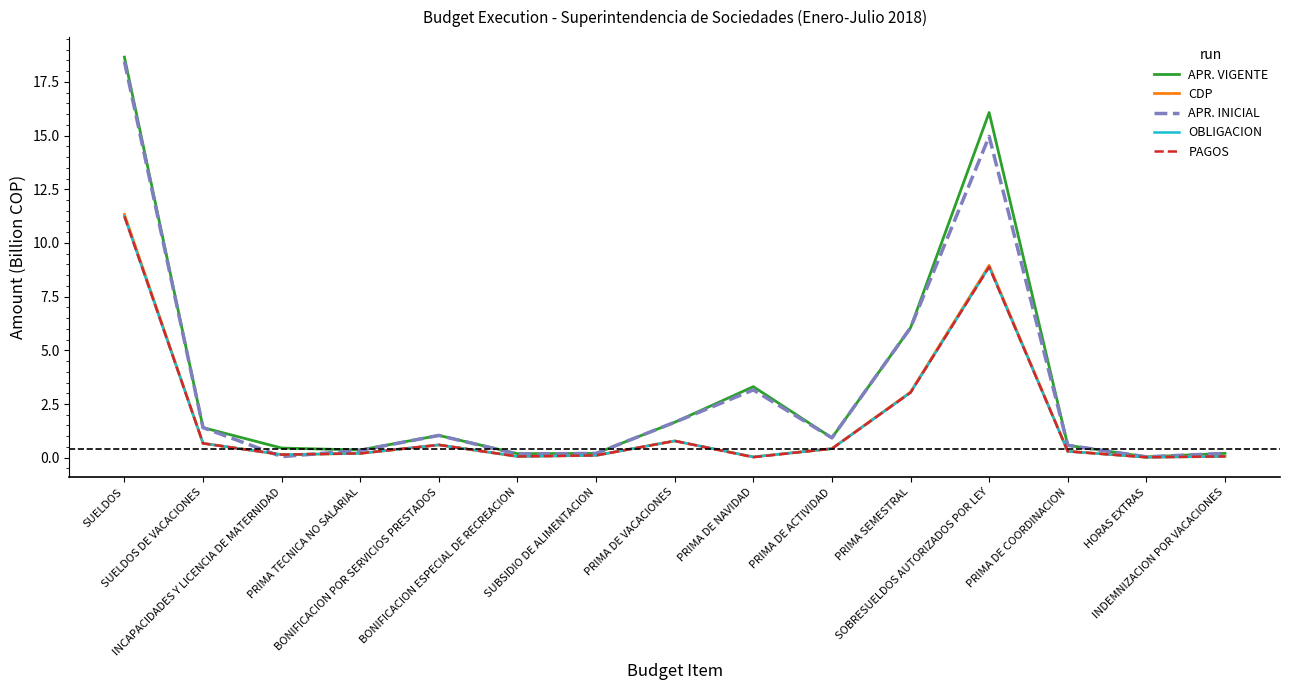

Is it true that APR. VIGENTE equals 3.3 at PRIMA DE NAVIDAD?

True